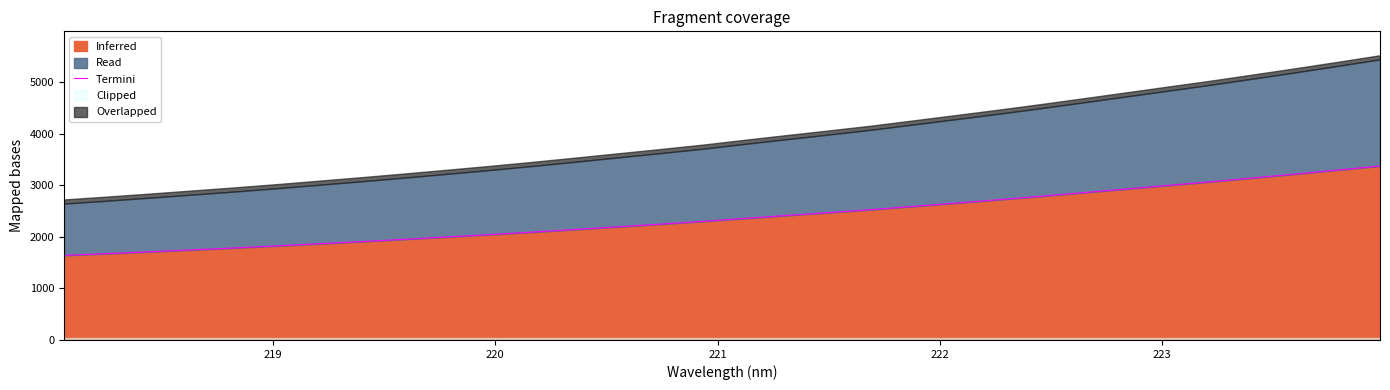

What is the highest value of the Inferred series?

3372.3